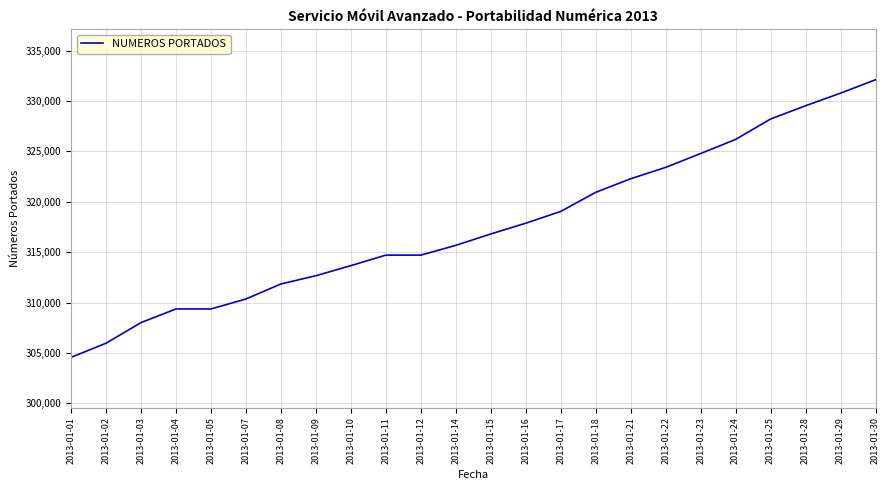

What is the greatest value displayed?

332115